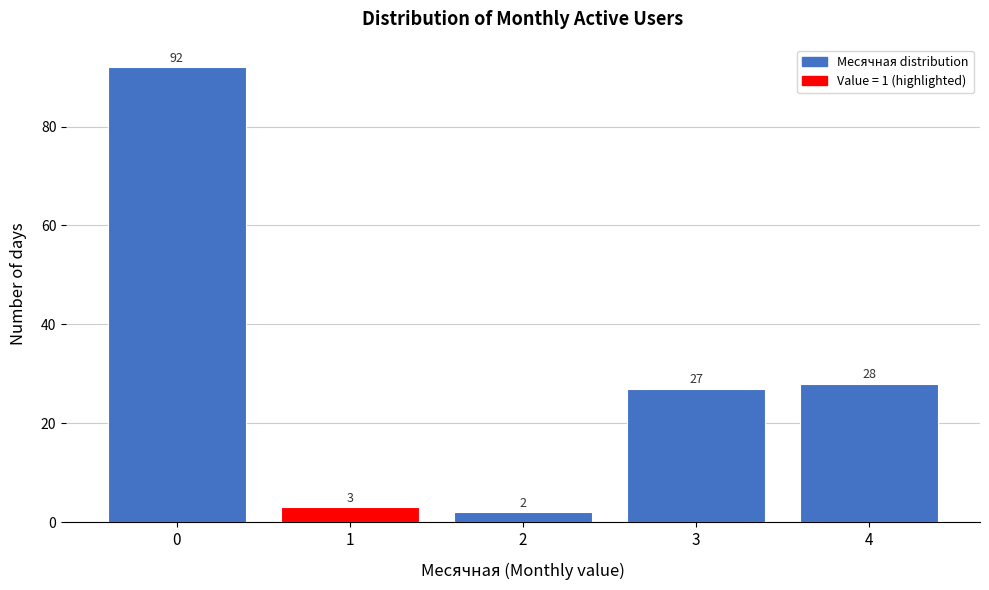

Reading right to left, transcribe all the data shown in this chart.

4=28	3=27	2=2	1=3	0=92